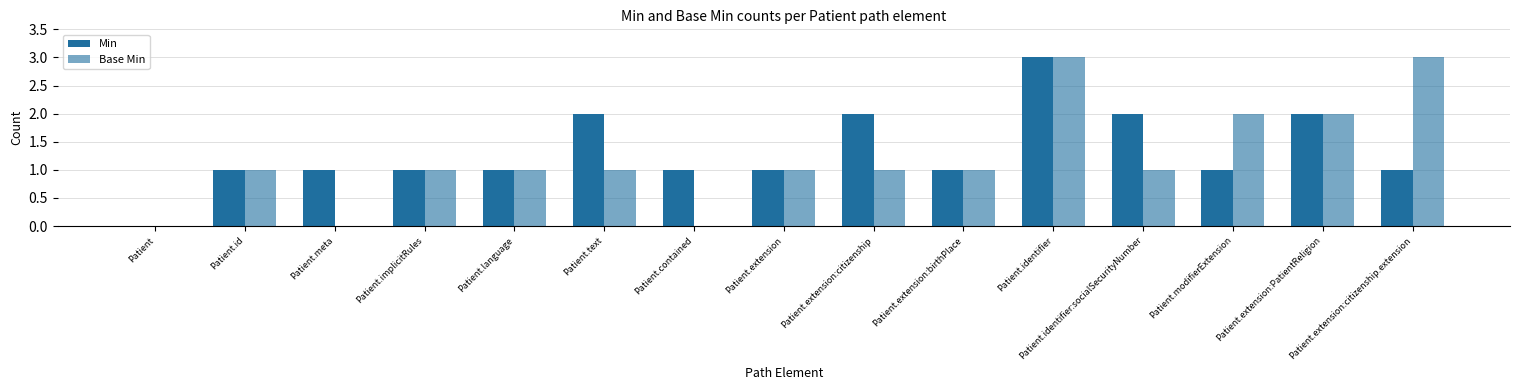

At which category is the sum across all series the highest?

Patient.identifier